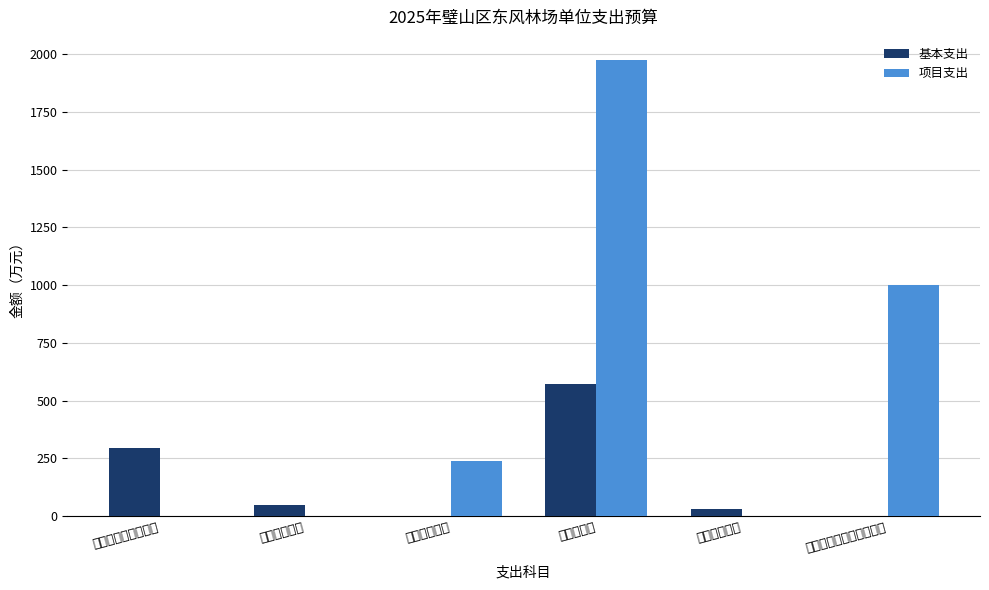

What is the sum of all 基本支出 values?

948.3